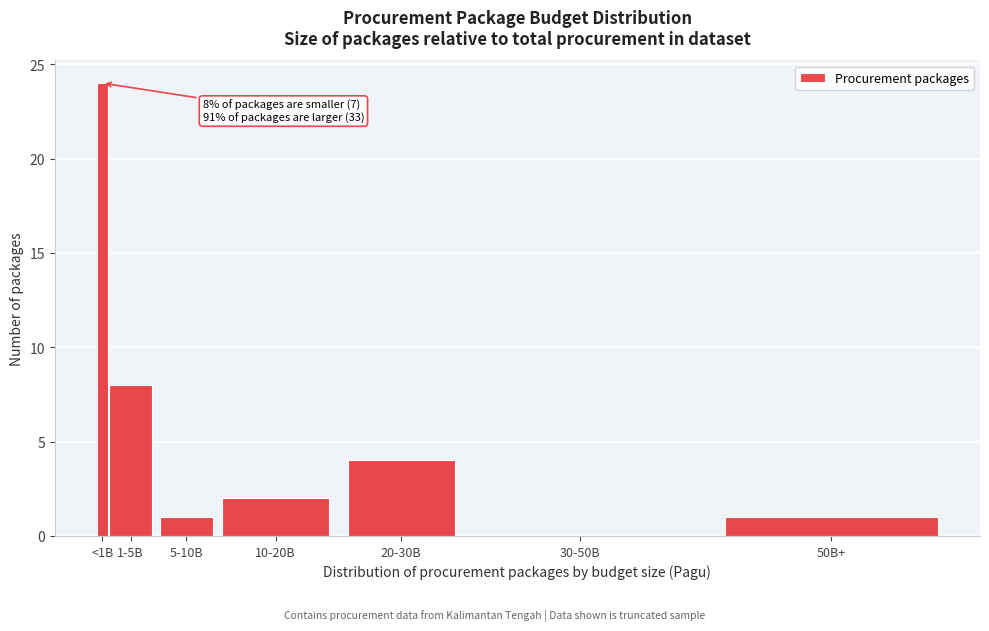

Reading right to left, what are all the values shown in this chart?

50B+=1	30-50B=0	20-30B=4	10-20B=2	5-10B=1	1-5B=8	<1B=24